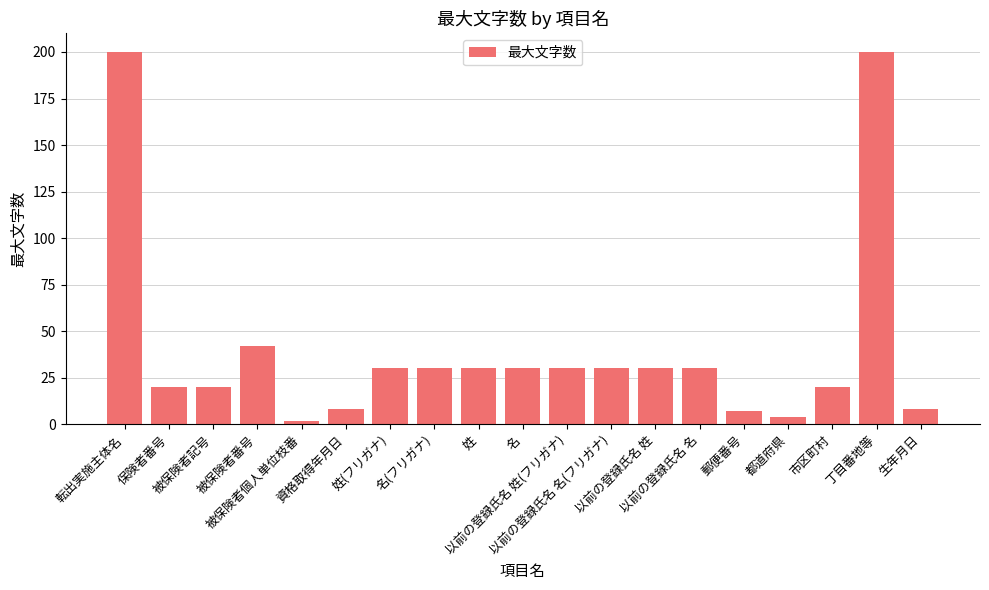

What is the difference between the values at 被保険者番号 and 姓(フリガナ)?

12